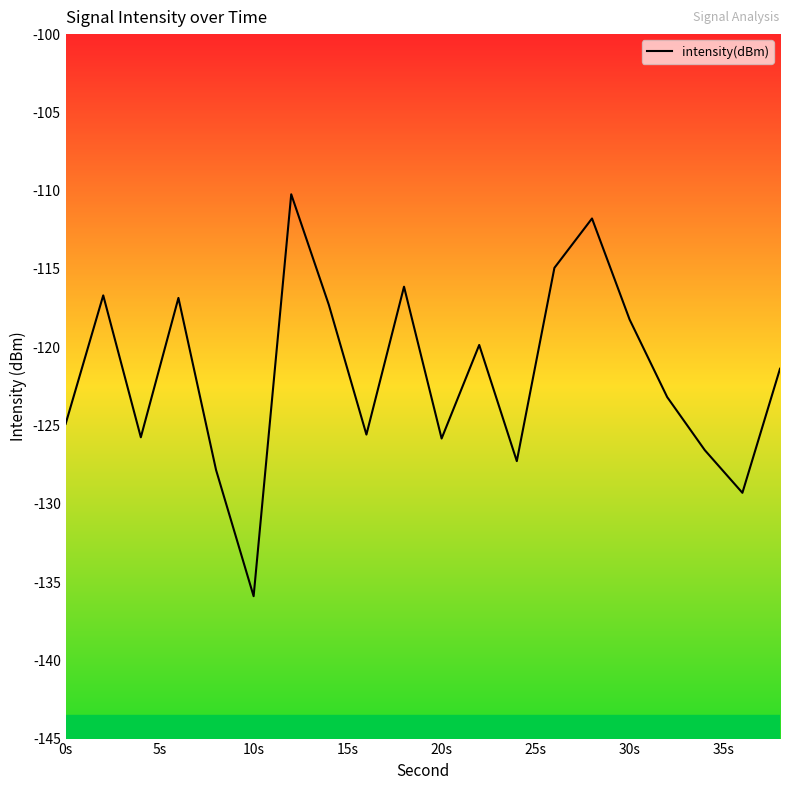

How many lines are shown in the chart?

1